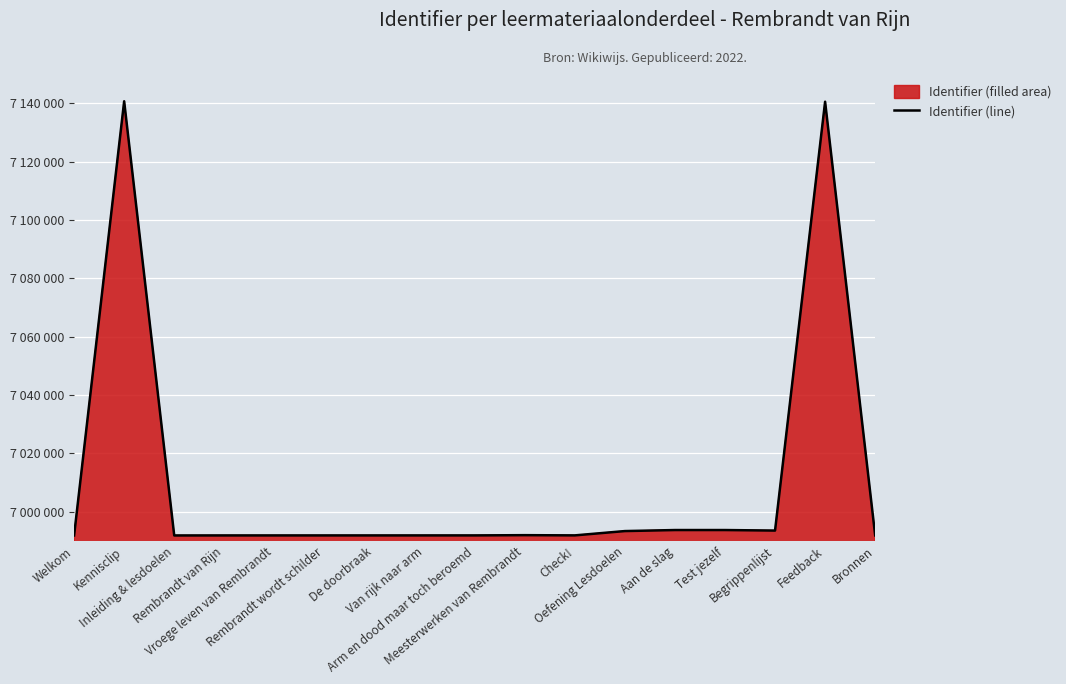

How many points are higher than both their immediate neighbors (excluding endpoints)?

4